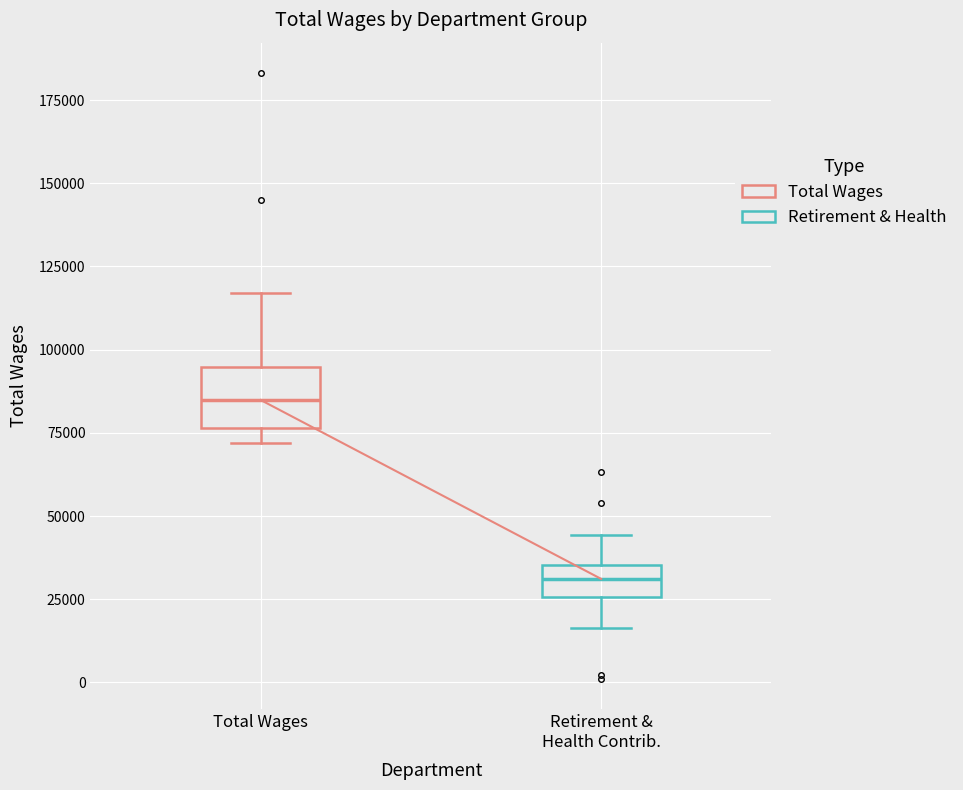

Which box has the highest median line?

Total Wages